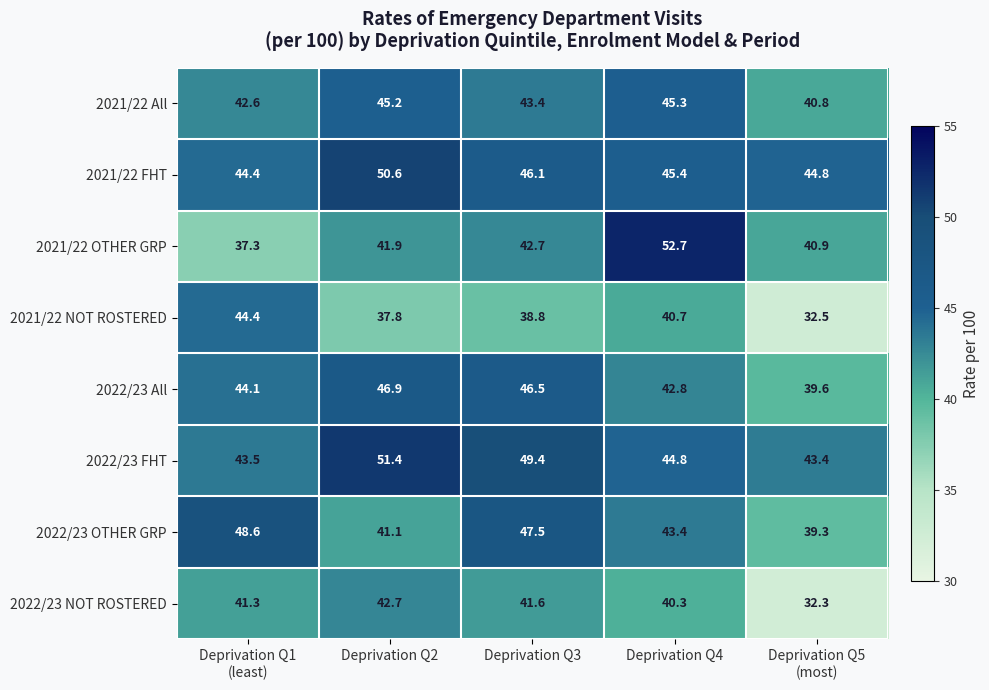

Rank the series by their maximum value, from highest to lowest.

2021/22 OTHER GRP, 2022/23 FHT, 2021/22 FHT, 2022/23 OTHER GRP, 2022/23 All, 2021/22 All, 2021/22 NOT ROSTERED, 2022/23 NOT ROSTERED